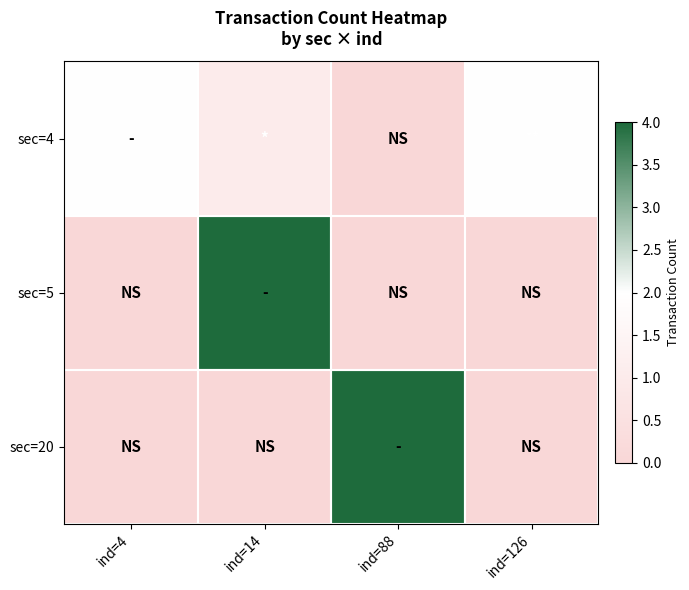

How many data points does each series have?

4